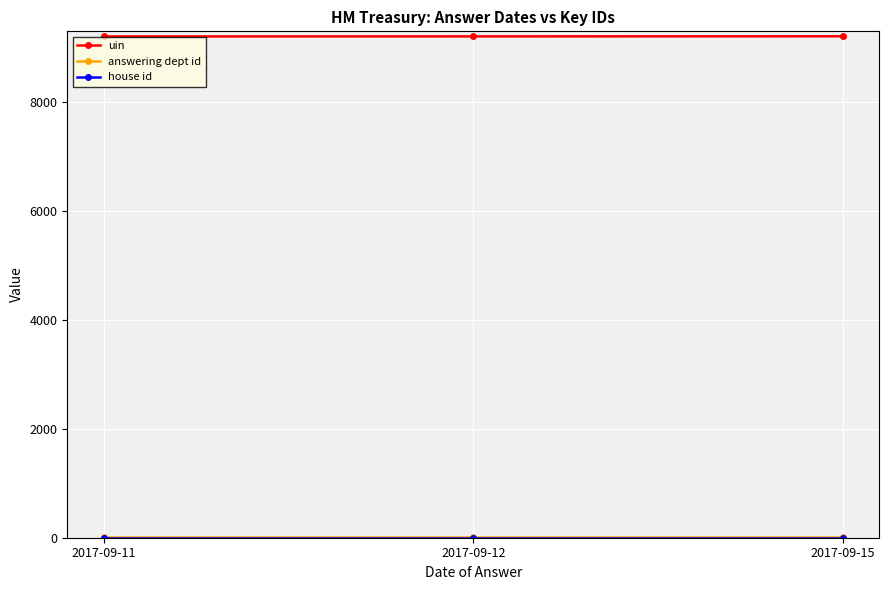

What is the greatest value displayed?

9209